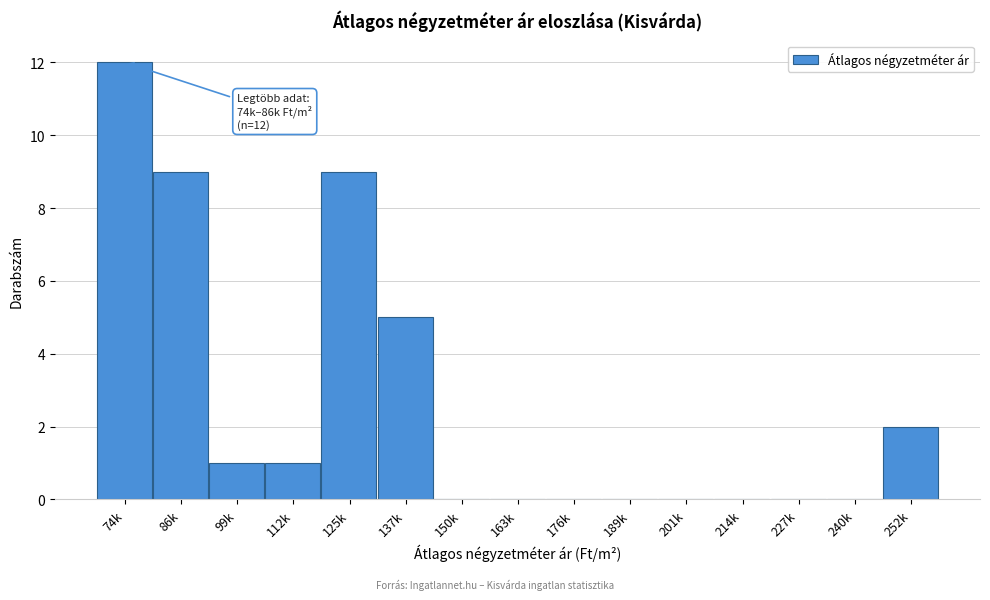

Reading right to left, what are all the values shown in this chart?

252k=2	240k=0	227k=0	214k=0	201k=0	189k=0	176k=0	163k=0	150k=0	137k=5	125k=9	112k=1	99k=1	86k=9	74k=12